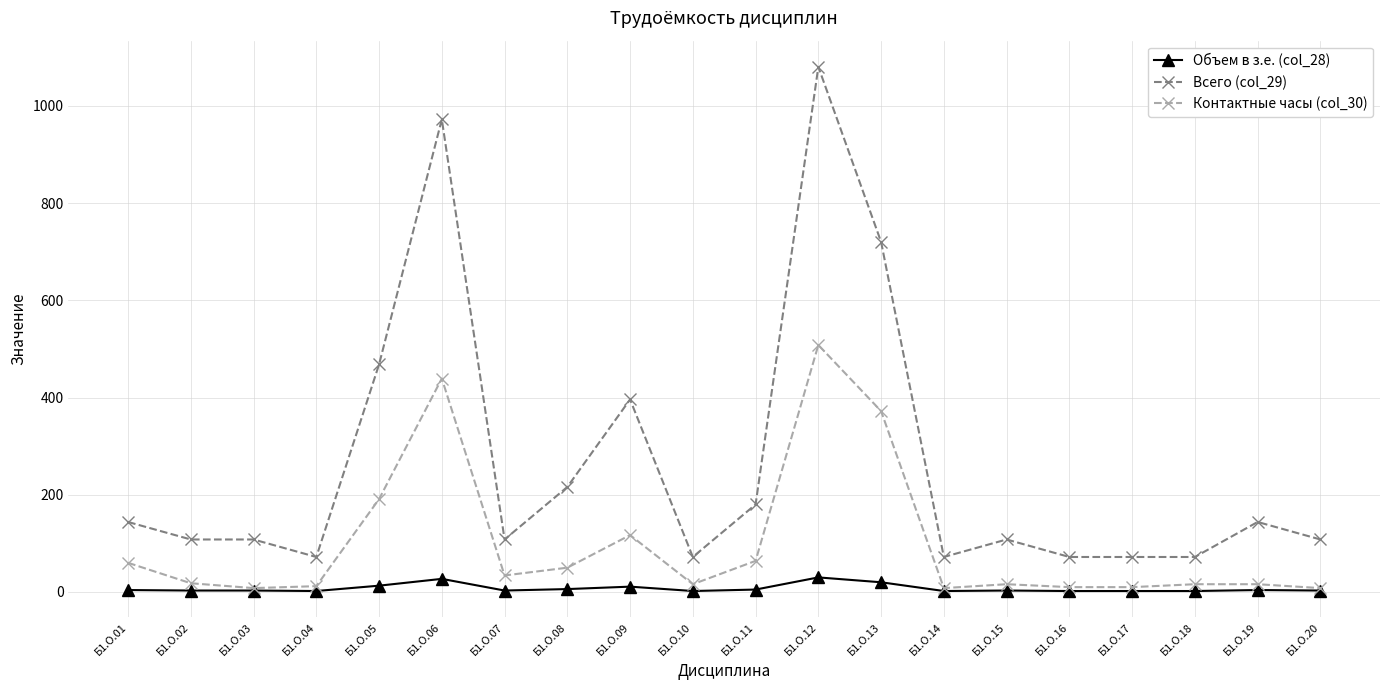

What value does the Объем в з.е. (col_28) series have at Б1.О.05, to the nearest 5?

15